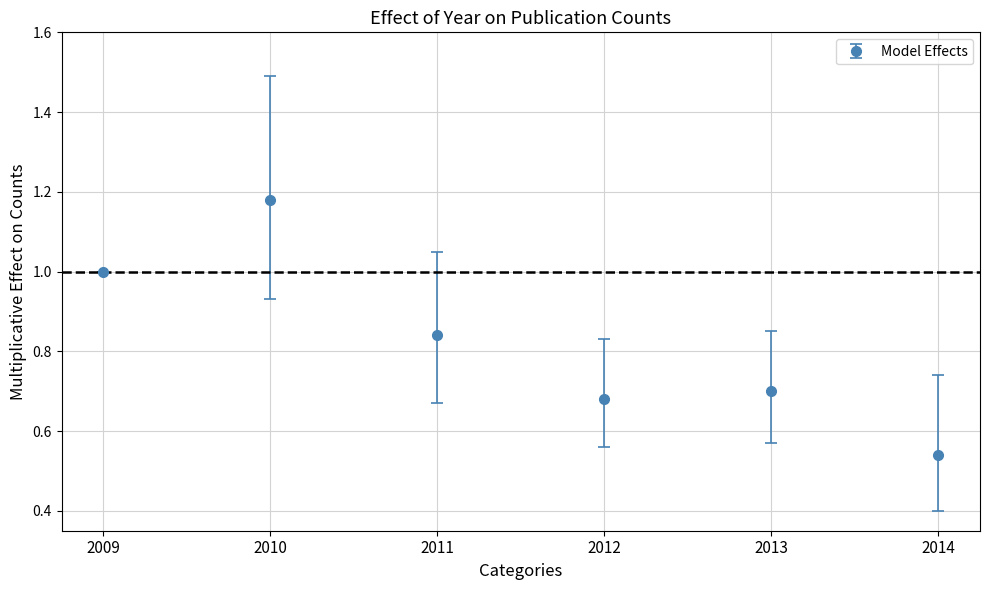

True or false: the data shows 0.7 at 2013.

True